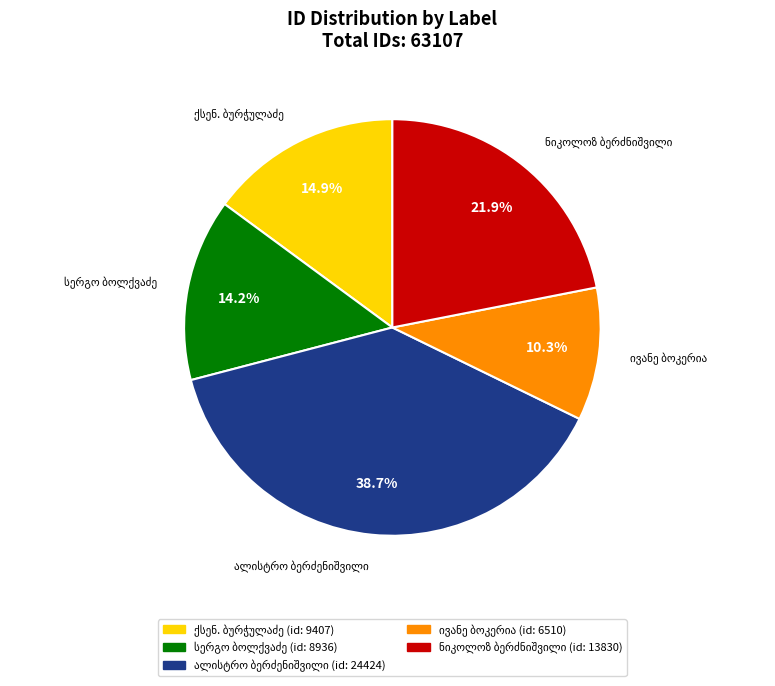

Is there a majority slice in this chart?

No